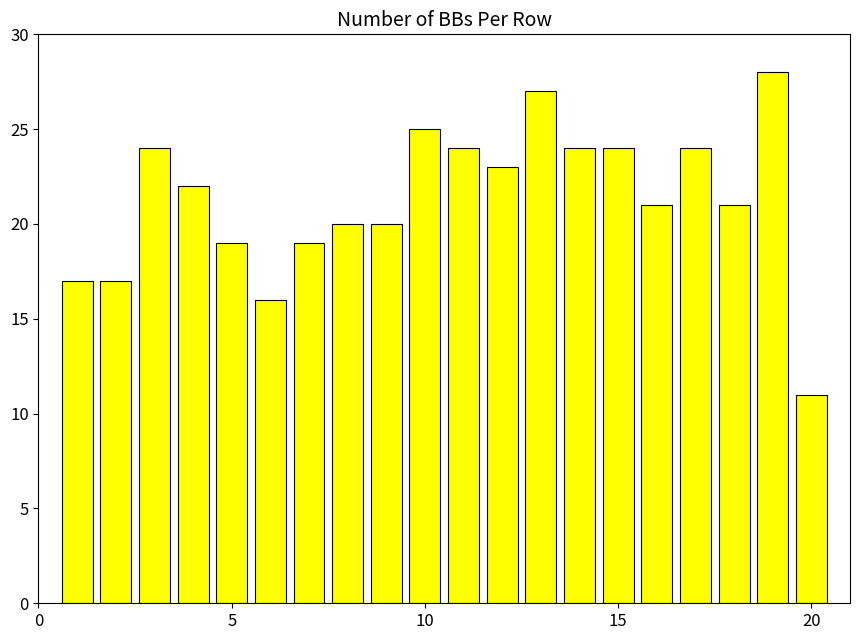

What is the value of the 4th bar from the left?

22